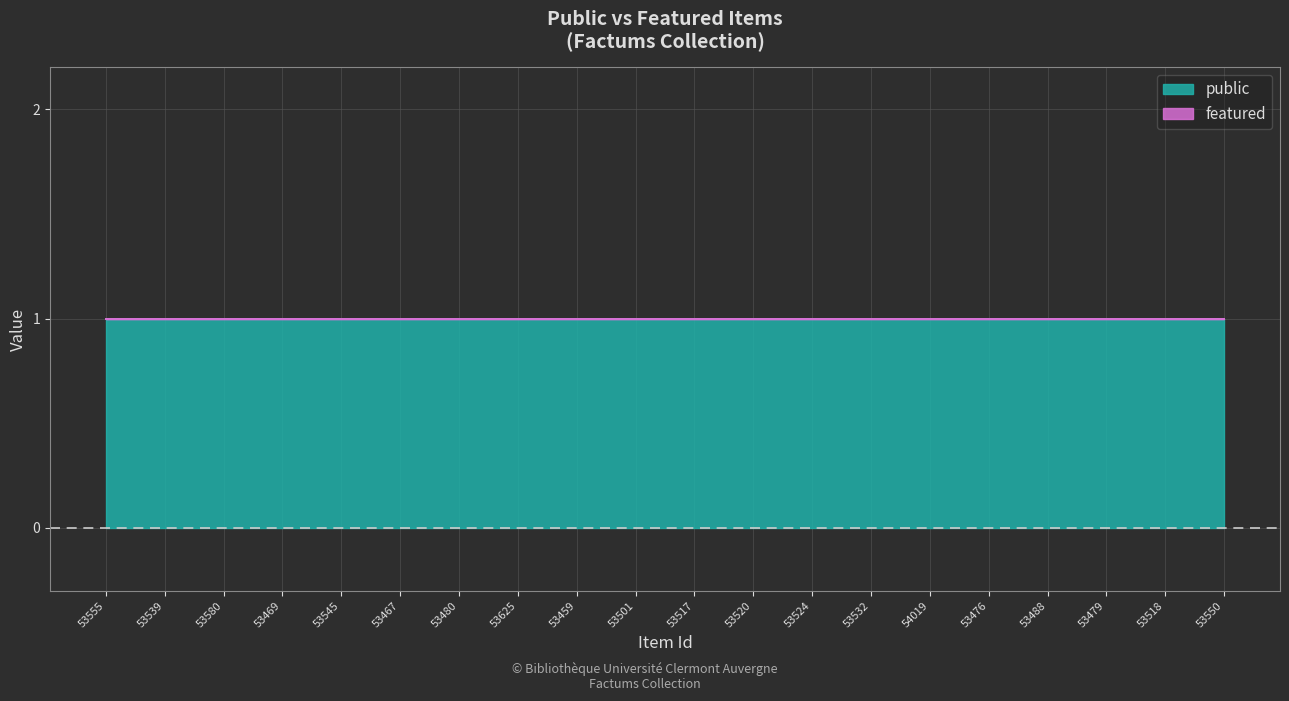

Which series changed the most between 53480 and 53550?

public